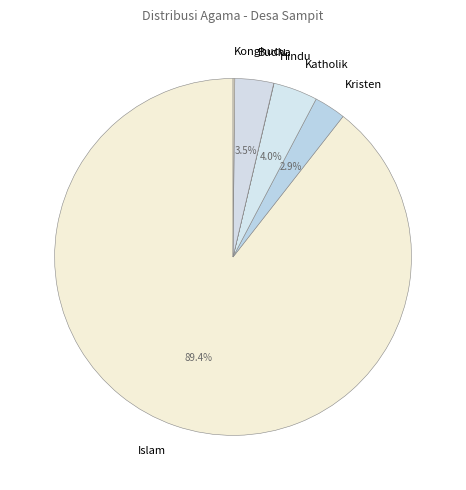

What is the largest slice in the pie chart?

Islam